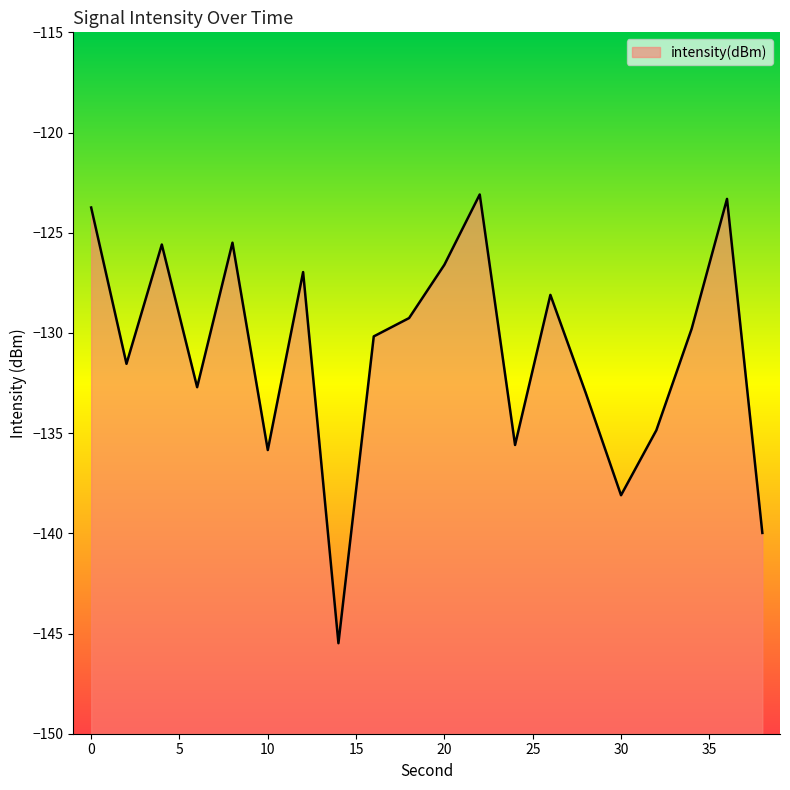

At which category does the data reach its first local valley?

2